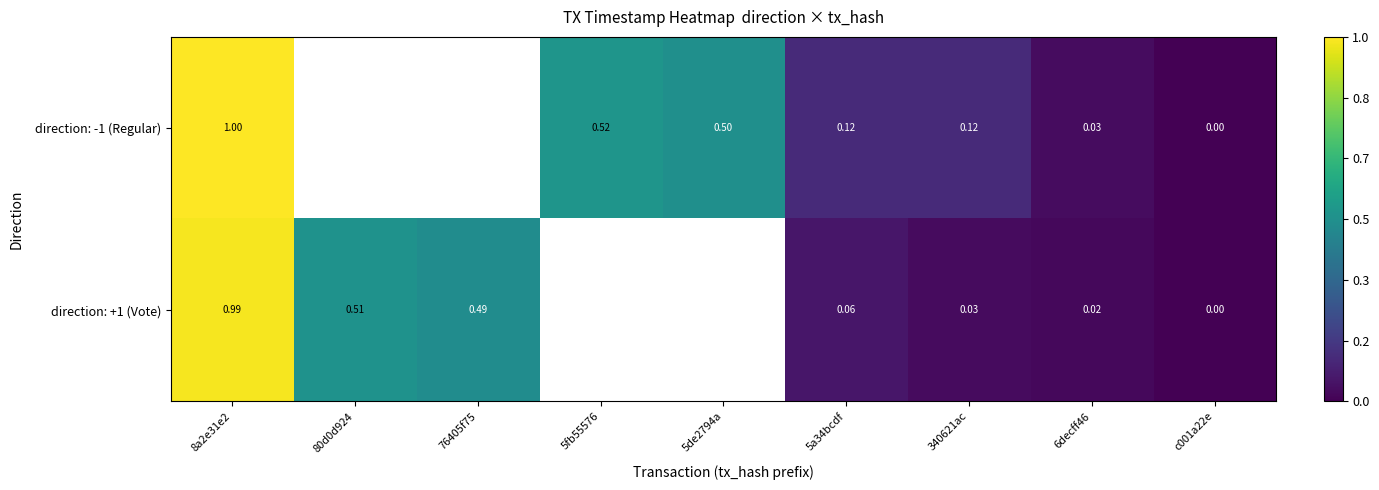

Is it true that direction: +1 (Vote) equals 0.0 at 340621ac?

False